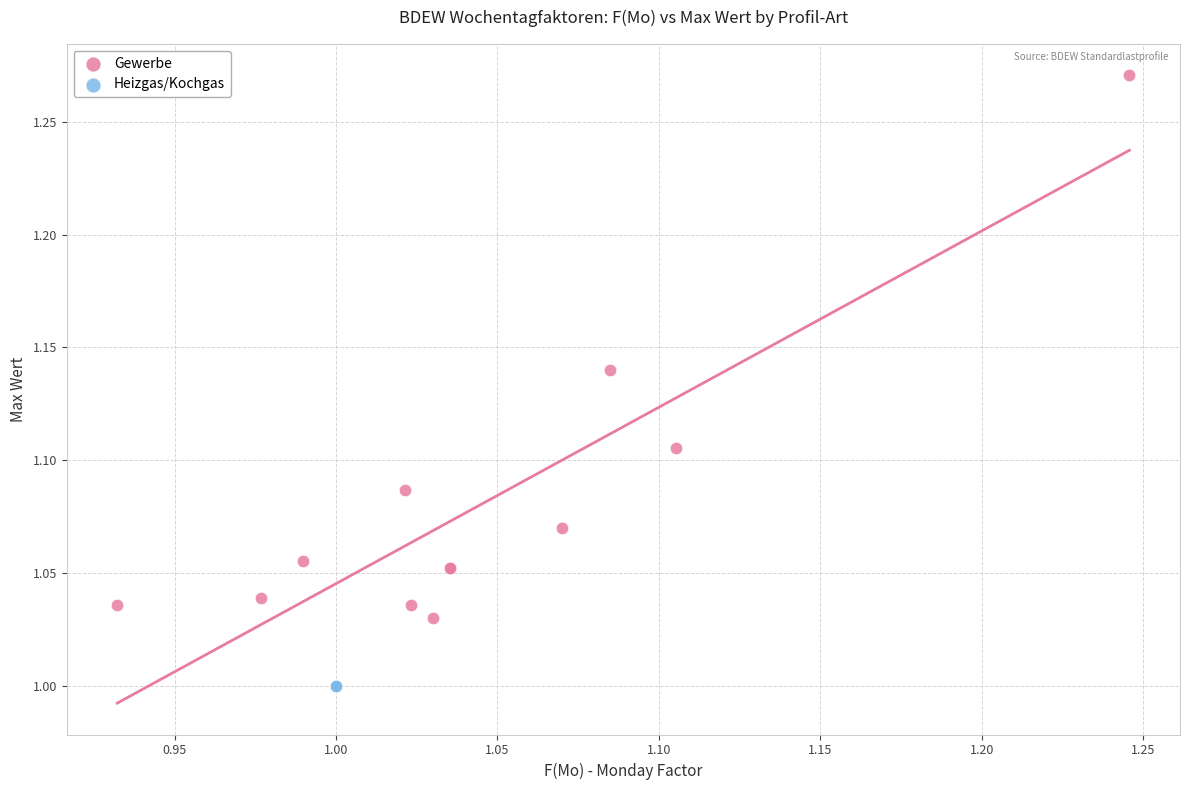

Which series contains the highest Y value?

Gewerbe